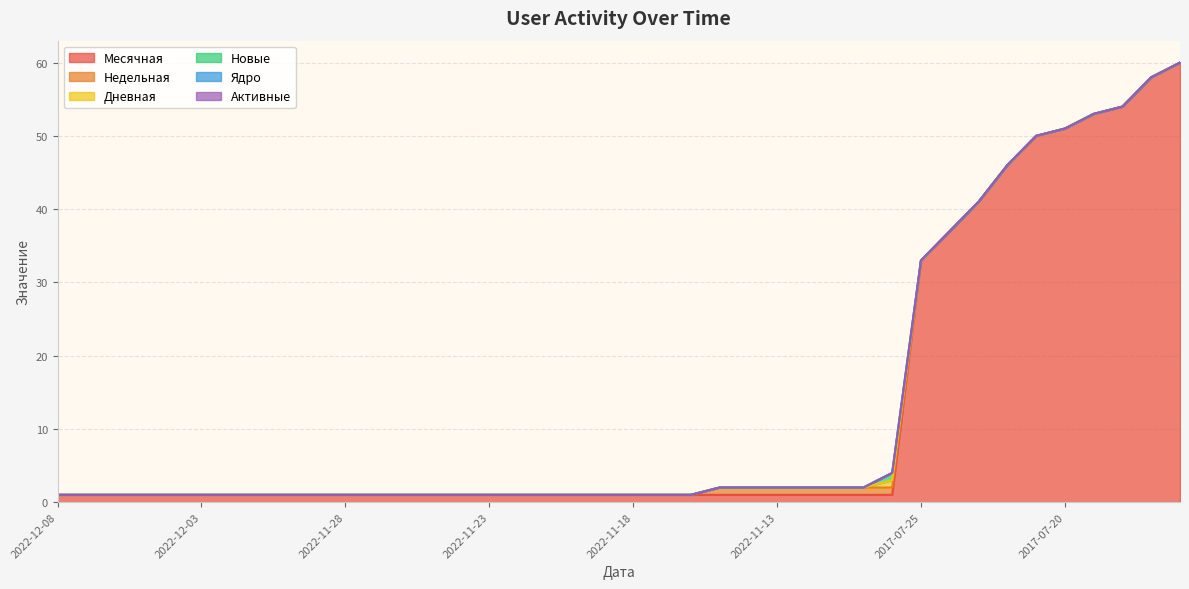

True or false: Месячная has a value of 54 at 2017-07-18.

True